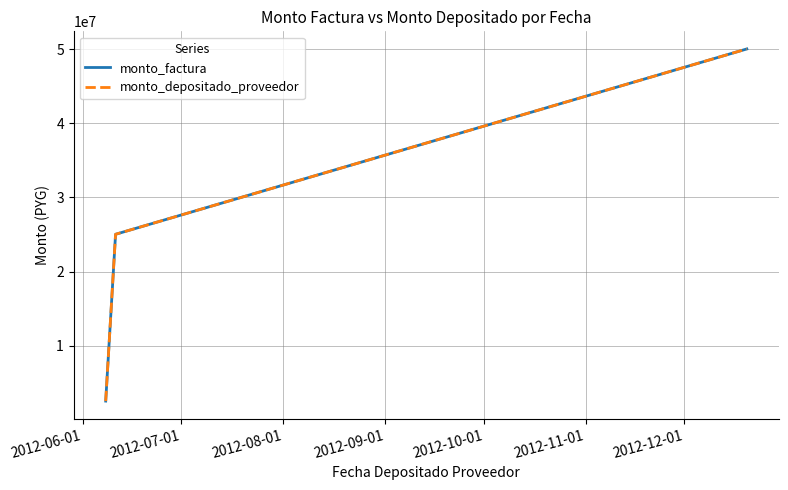

What is the average value of the monto_factura series?

25862858